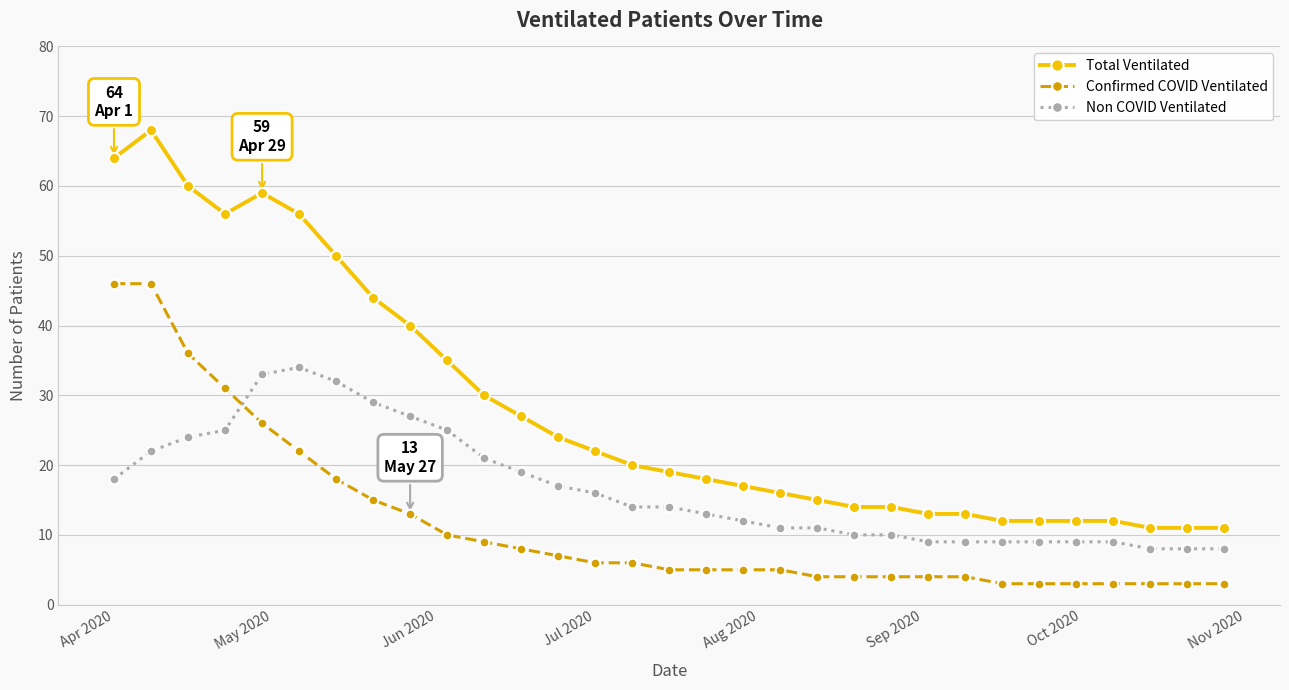

Reading right to left, list all the values displayed in this chart.

Total Ventilated: 11	11	11	12	12	12	12	13	13	14	14	15	16	17	18	19	20	22	24	27	30	35	40	44	50	56	59	56	60	68	64
Confirmed COVID Ventilated: 3	3	3	3	3	3	3	4	4	4	4	4	5	5	5	5	6	6	7	8	9	10	13	15	18	22	26	31	36	46	46
Non COVID Ventilated: 8	8	8	9	9	9	9	9	9	10	10	11	11	12	13	14	14	16	17	19	21	25	27	29	32	34	33	25	24	22	18